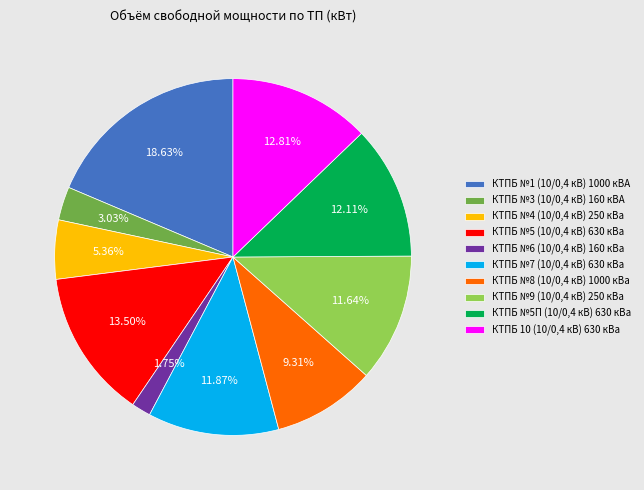

True or false: КТПБ №1 (10/0,4 кВ) 1000 кВА accounts for 19% of the total.

True